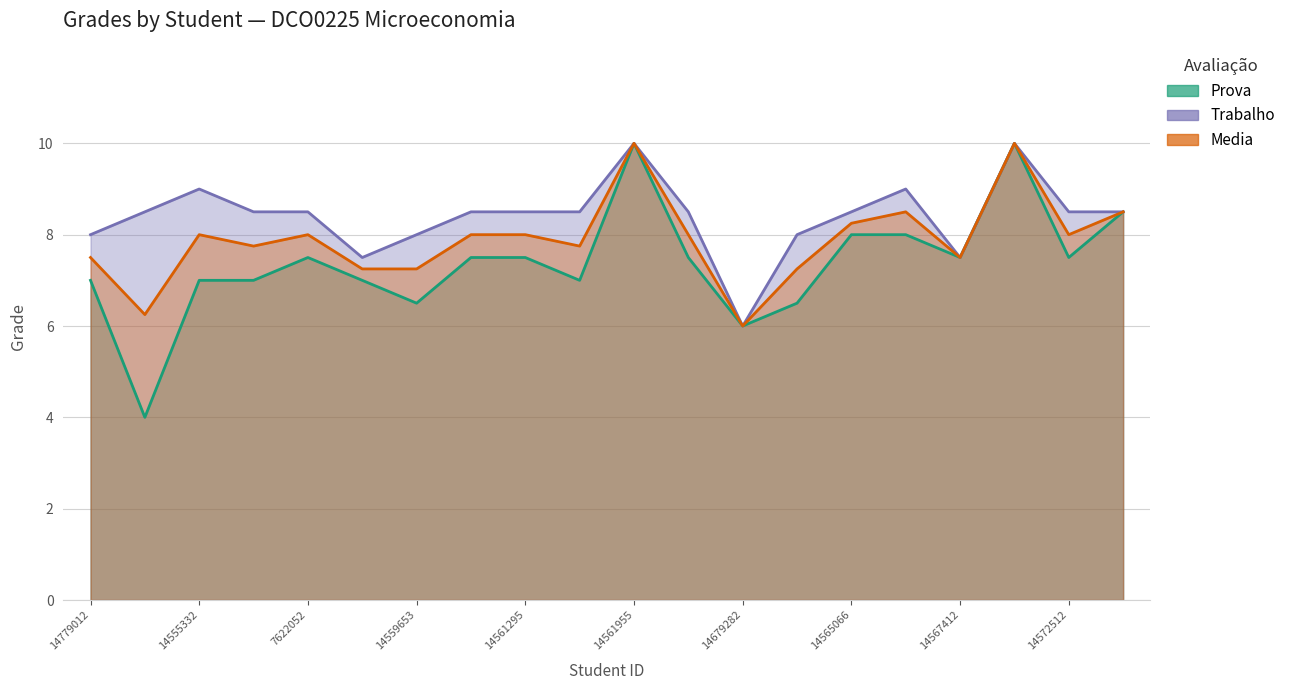

Between 14555332 and 14679282, which series saw the biggest shift?

Trabalho